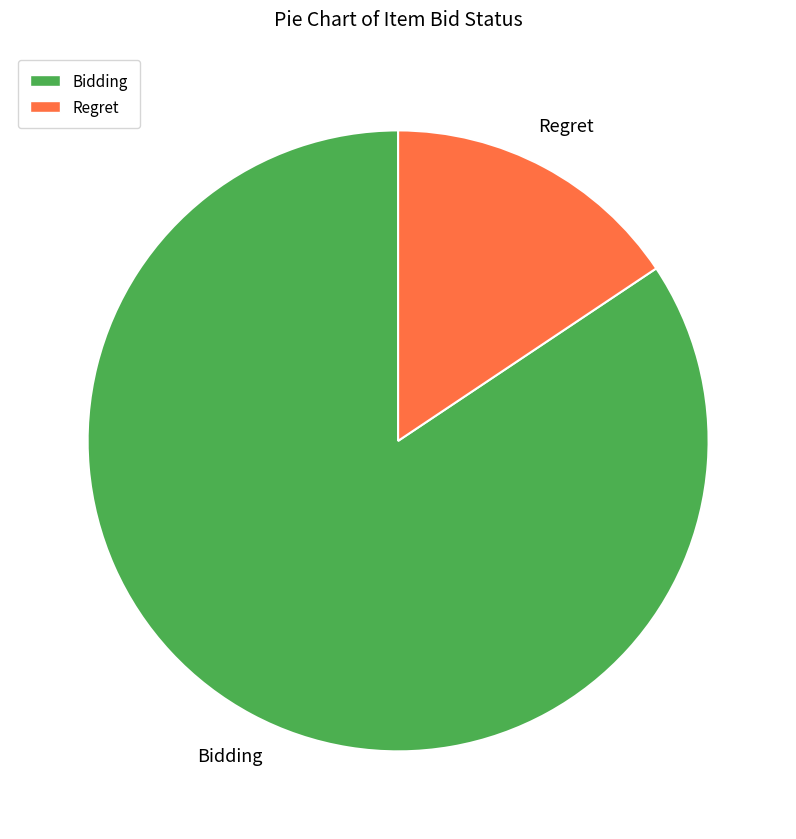

The Regret slice represents 16% of the pie. True or false?

True